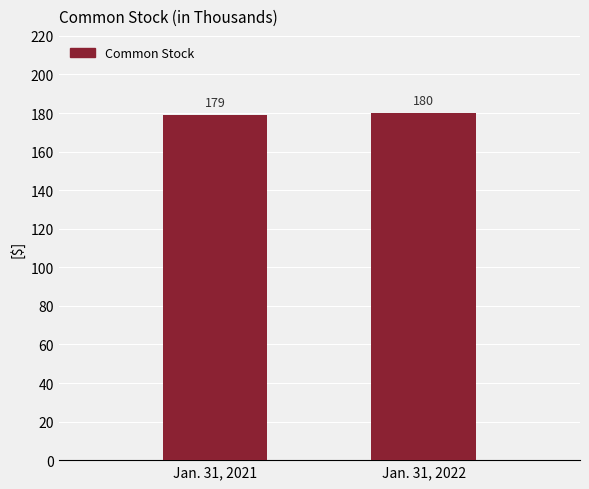

Which label corresponds to the smallest value in the chart?

Jan. 31, 2021